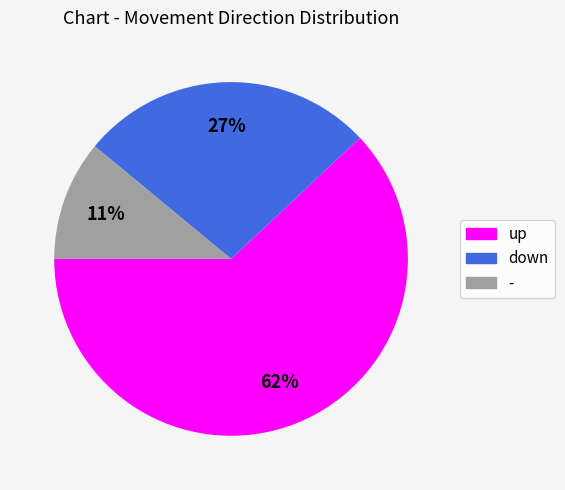

Combined, do down and up account for over 50%?

Yes